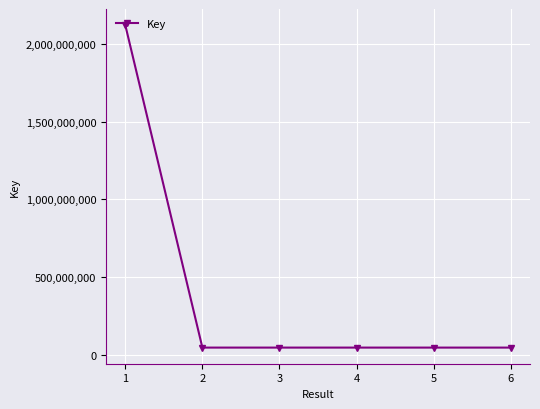

What is the greatest value displayed?

2119485251